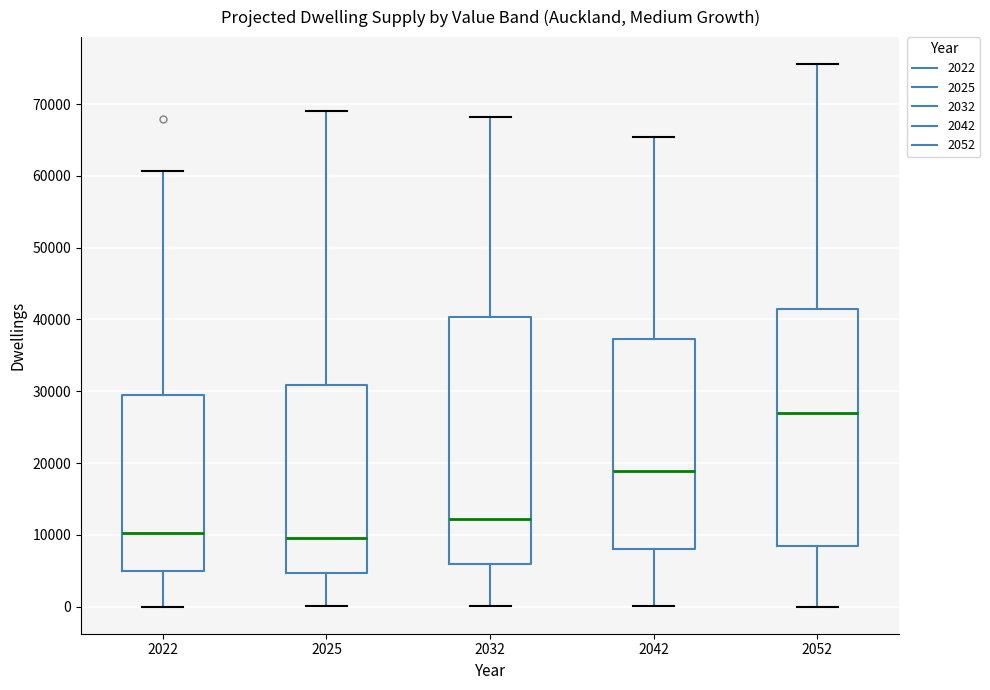

Reading left to right, read every box against the y-axis: the position of its median line, the range the box covers, and the ends of its whiskers. The values are not printed on the chart, so give them approximately, as read against the axis.

2022: median 10000, box 5000 to 30000, whiskers 0 to 61000
2025: median 10000, box 5000 to 31000, whiskers 0 to 69000
2032: median 12000, box 6000 to 40000, whiskers 0 to 68000
2042: median 19000, box 8000 to 37000, whiskers 0 to 65000
2052: median 27000, box 8000 to 42000, whiskers 0 to 76000